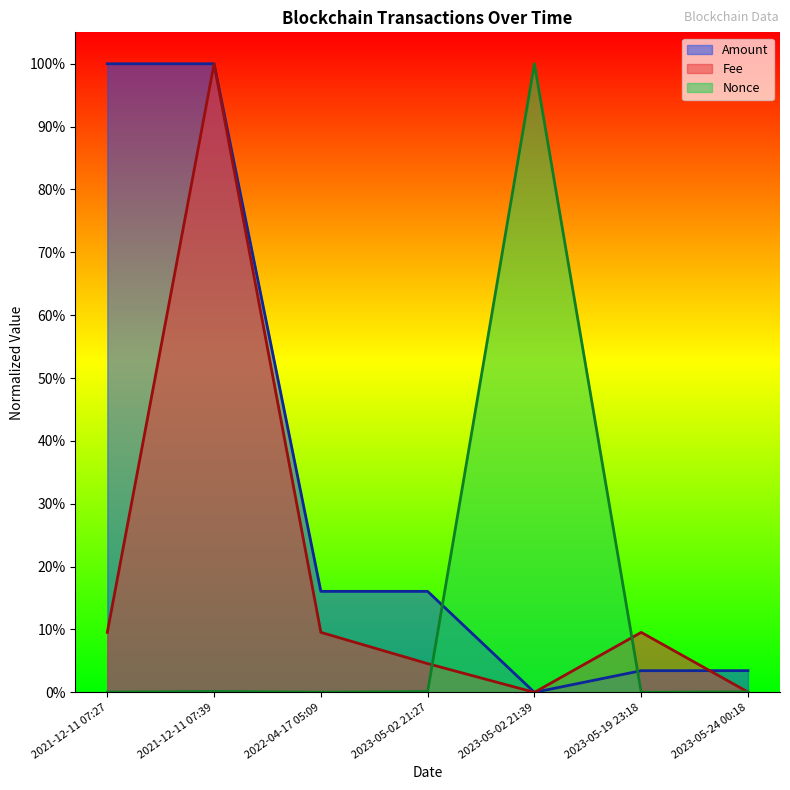

True or false: Fee and Amount intersect in this chart.

True